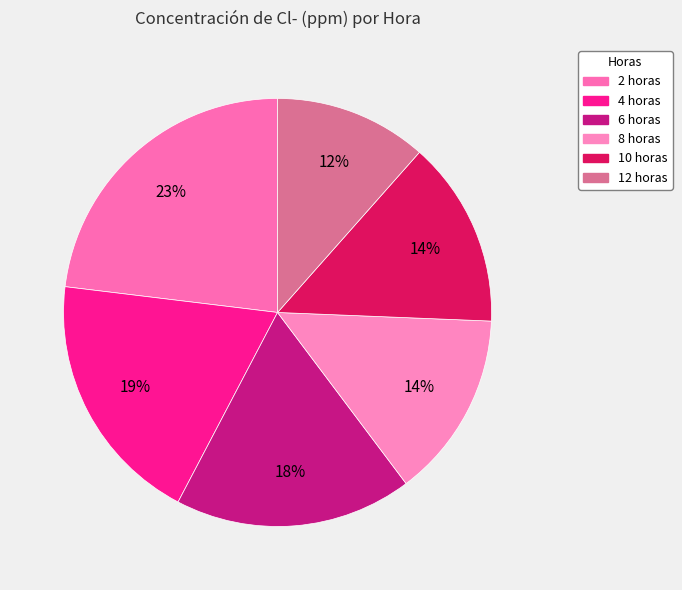

How much of the chart is everything except 12 horas?

88.5%